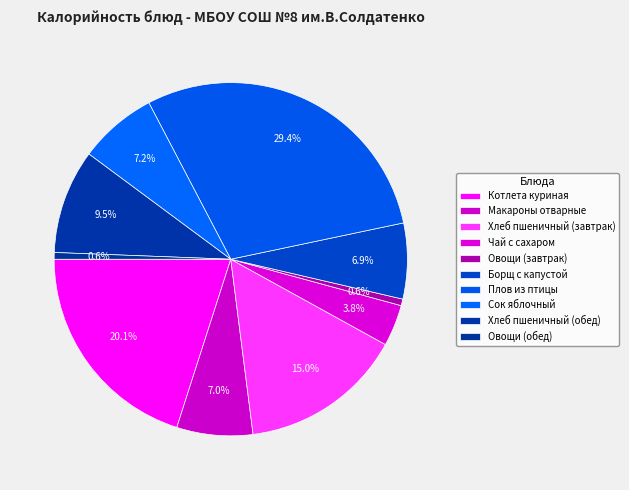

To the nearest percent, what is the difference between the largest and smallest slice percentages?

29%